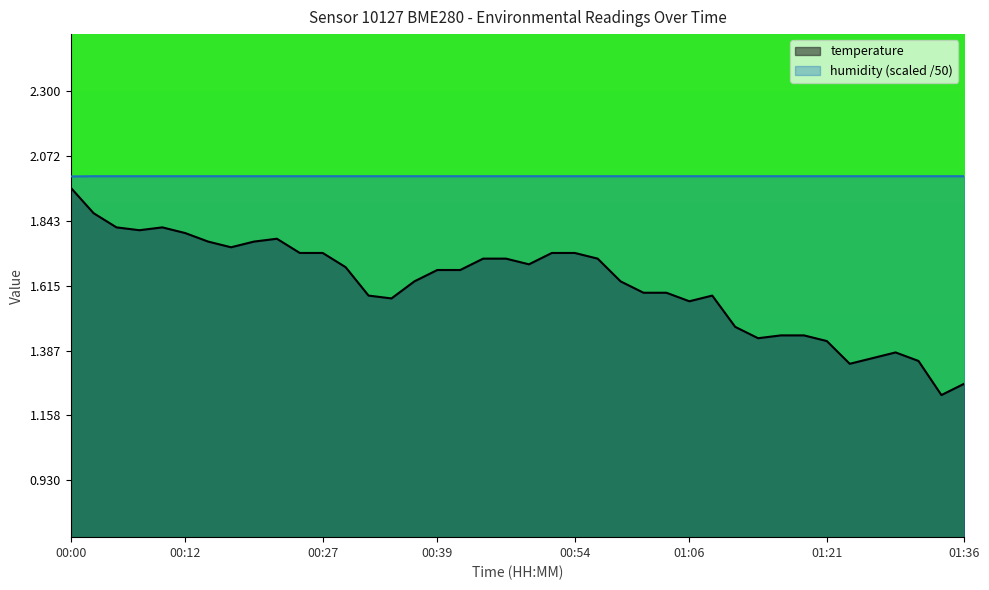

At which label is humidity closest to 1?

00:00